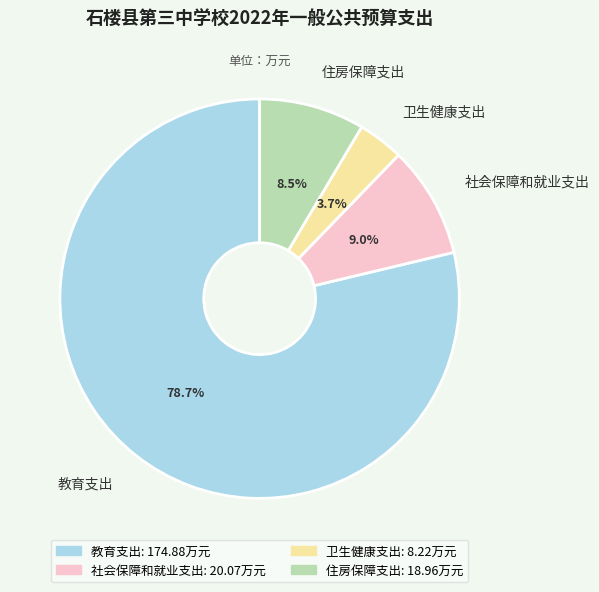

How many segments does this pie chart have?

4